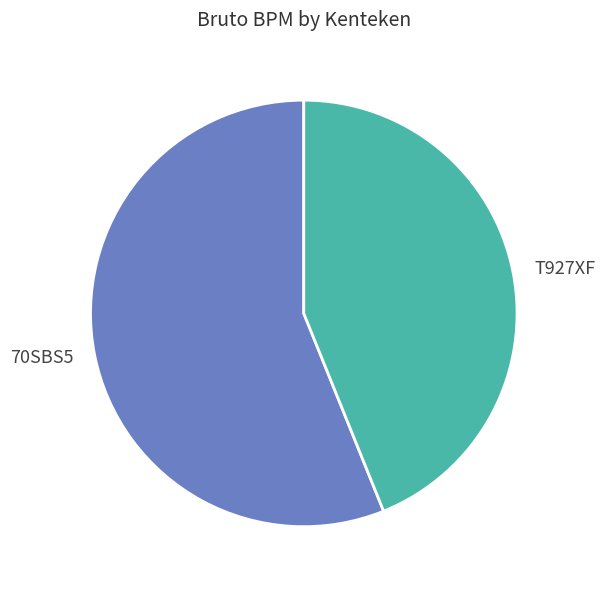

Rank the categories by value from lowest to highest.

T927XF, 70SBS5